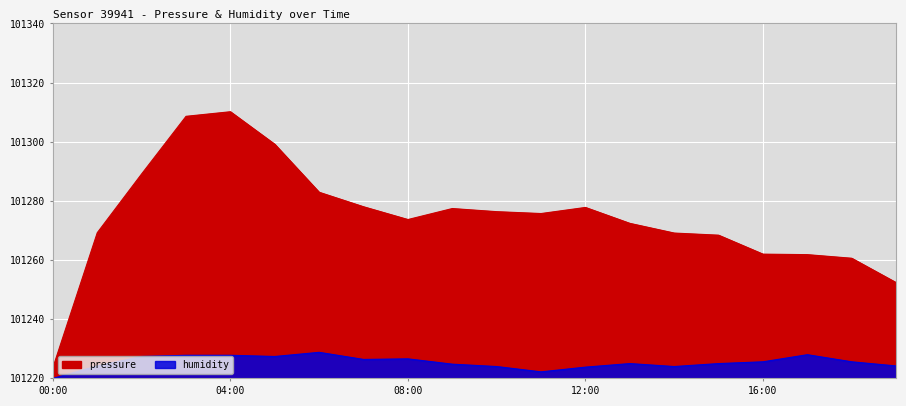

What is the difference between the highest and lowest values at 00:00?

3.6